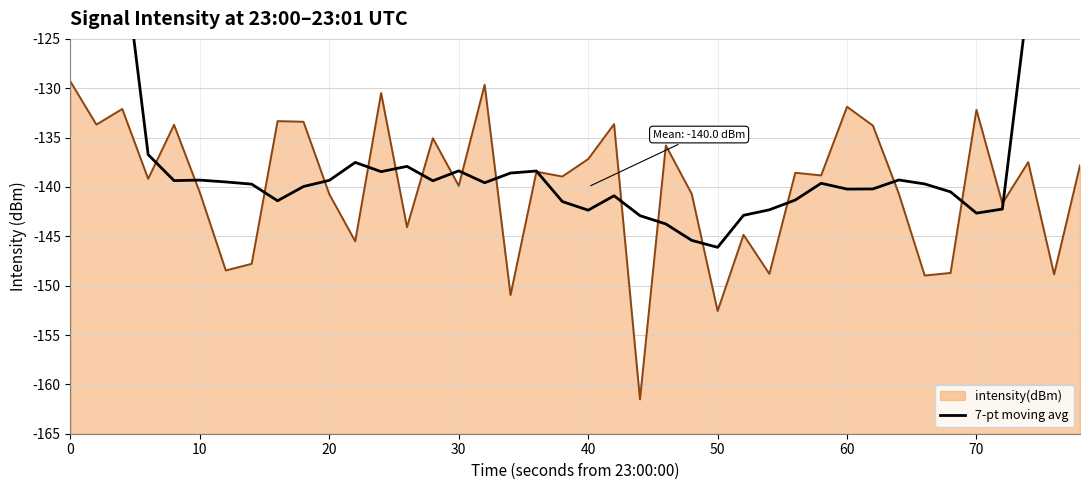

What is the minimum value for intensity(dBm)?

-161.5